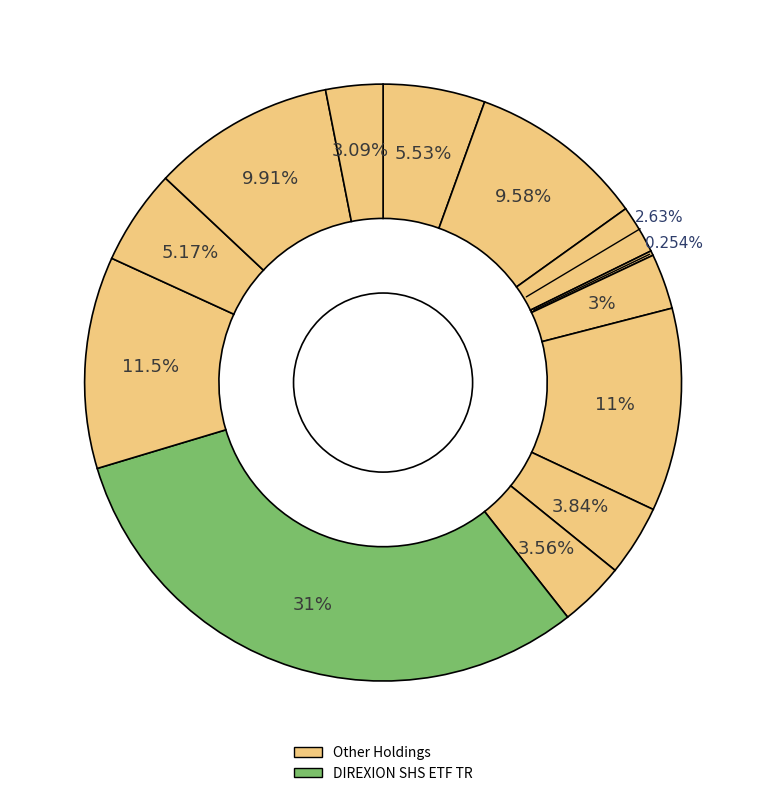

Which category has the biggest portion of the pie?

DIREXION SHS ETF